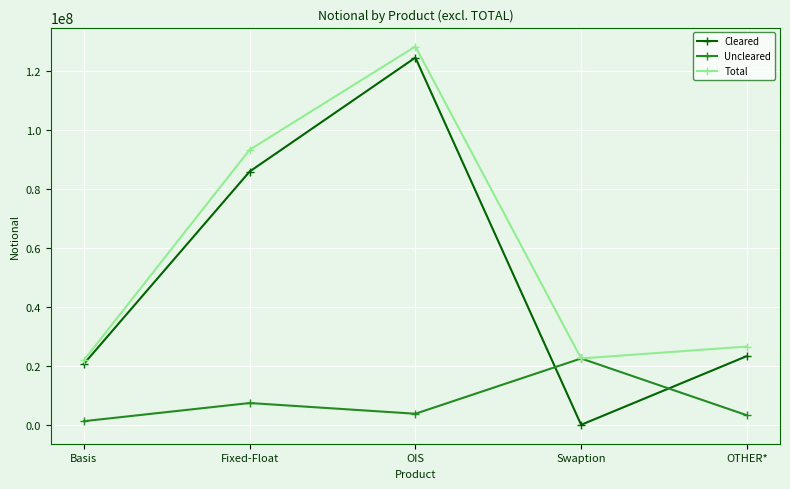

Which category has the highest value in the Total series?

OIS